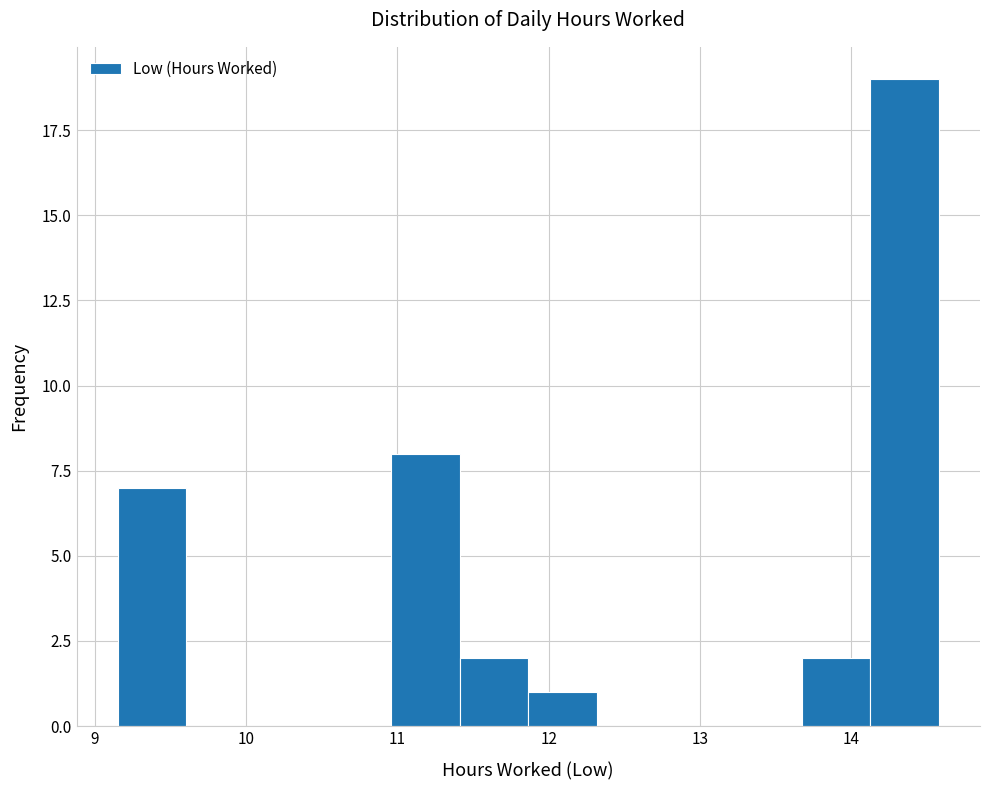

Which range on the x-axis has the tallest bar?

14.1 to 14.6